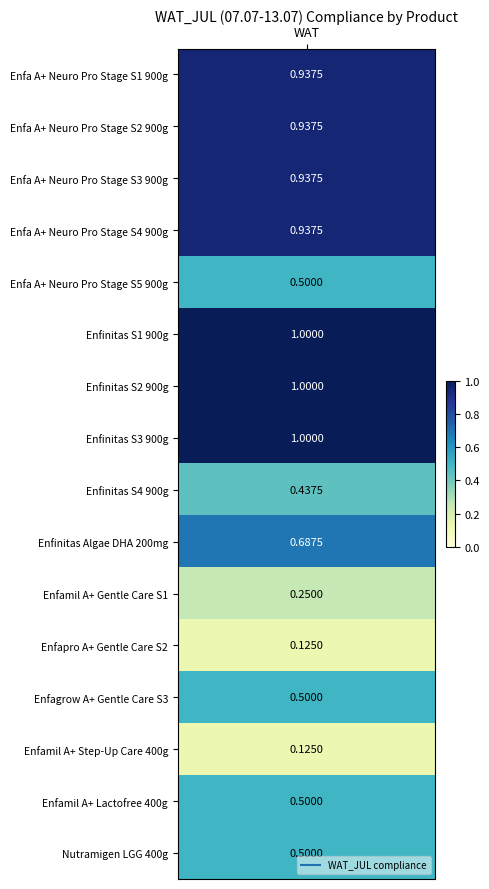

What is the sum of all values?

10.4